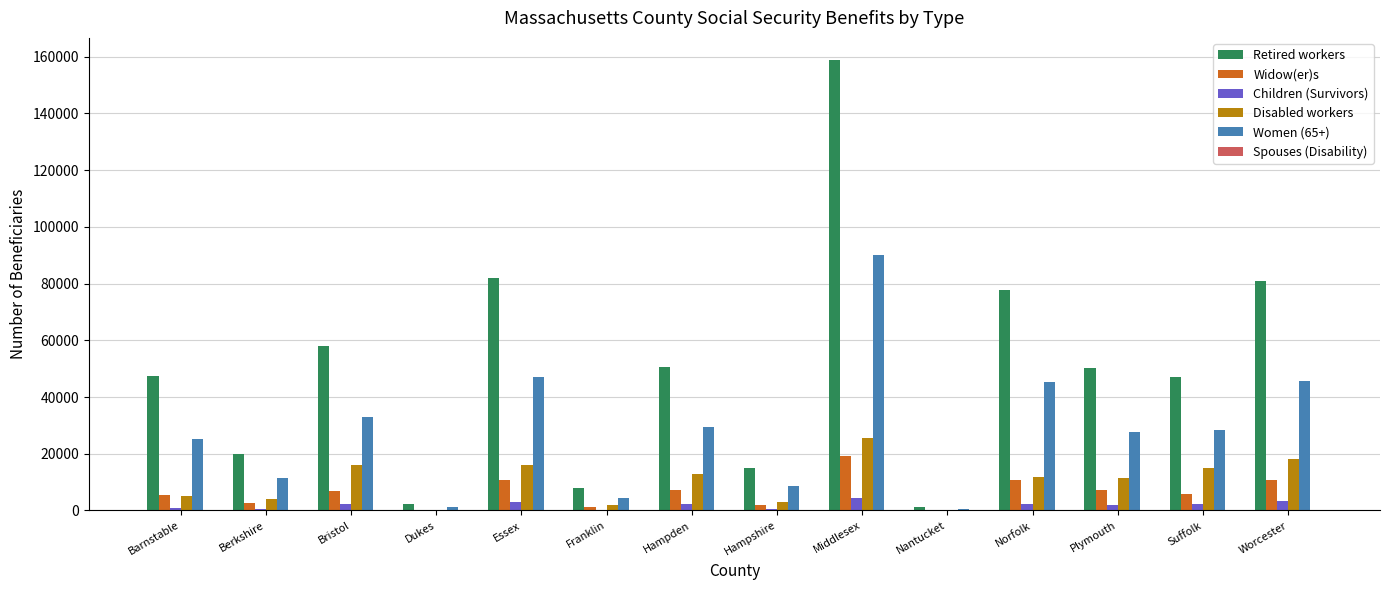

Which category has the highest value in the Retired workers series?

Middlesex